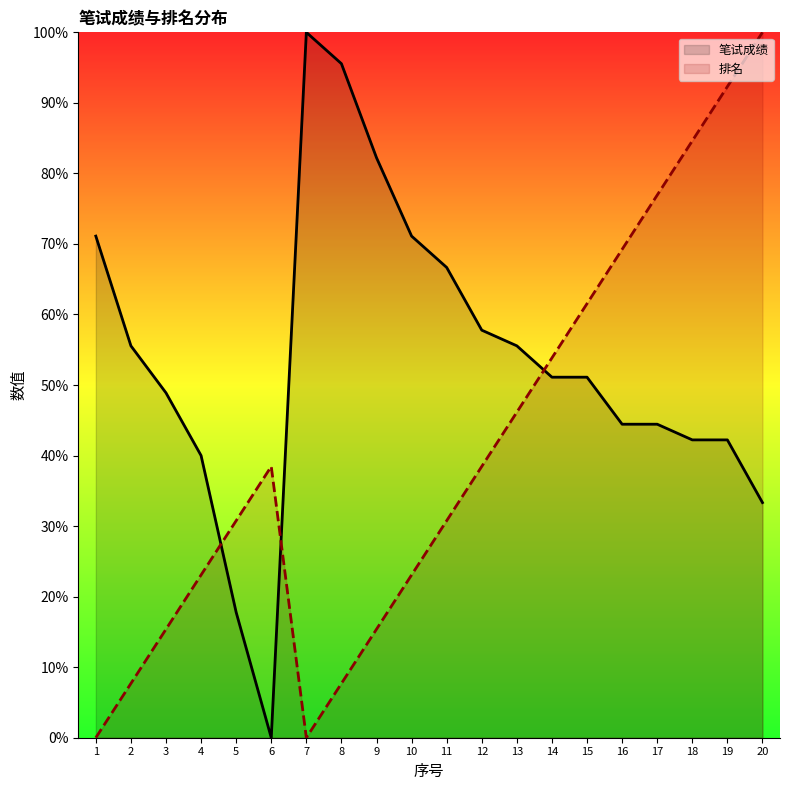

What is the maximum value for 排名?

100.0